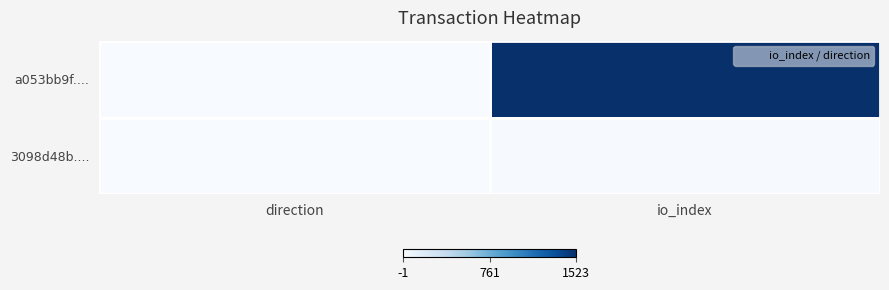

What is the spread (max minus min) of values at direction?

2